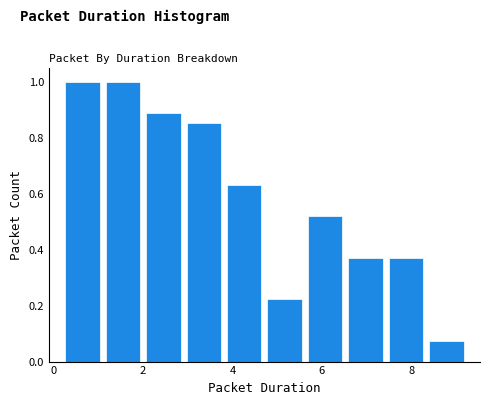

Reading left to right, list every bar in this chart as the range it spans on the x-axis followed by its height. Neither the bar edges nor the heights are printed on the chart, so give them approximately, as read against the axes.

0.2 to 1.2: 1.00
1.2 to 2.0: 1.00
2.0 to 3.0: 0.88
3.0 to 3.8: 0.86
3.8 to 4.8: 0.62
4.8 to 5.6: 0.22
5.6 to 6.6: 0.52
6.6 to 7.4: 0.38
7.4 to 8.4: 0.38
8.4 to 9.2: 0.08